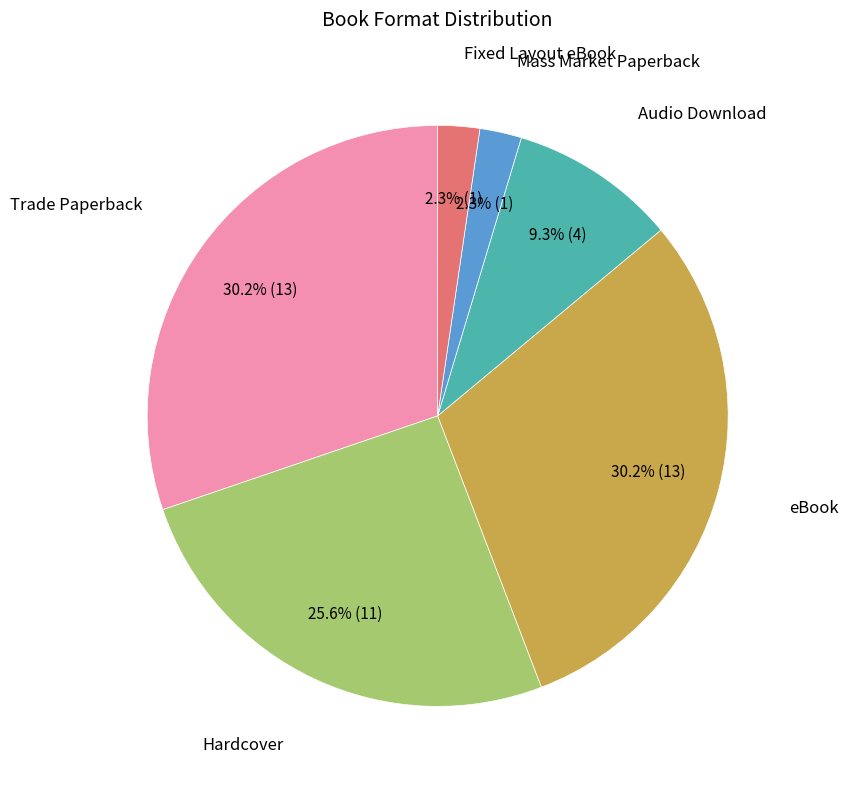

Is there a majority slice in this chart?

No